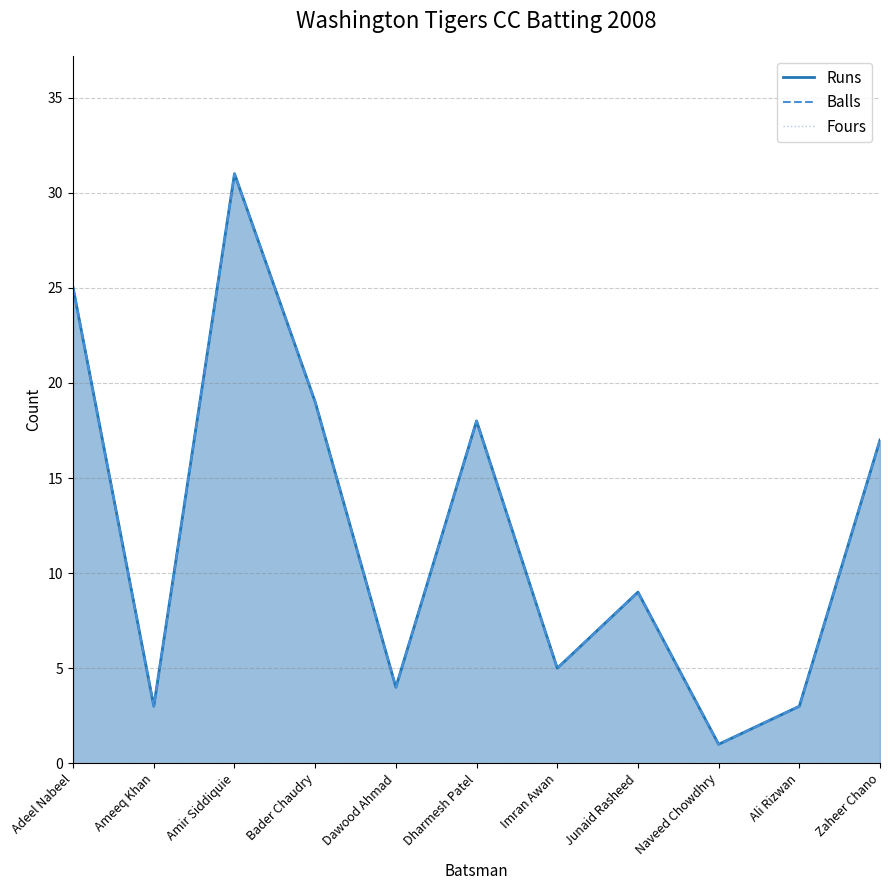

What is the difference between the second highest and minimum values in the Balls series?

24